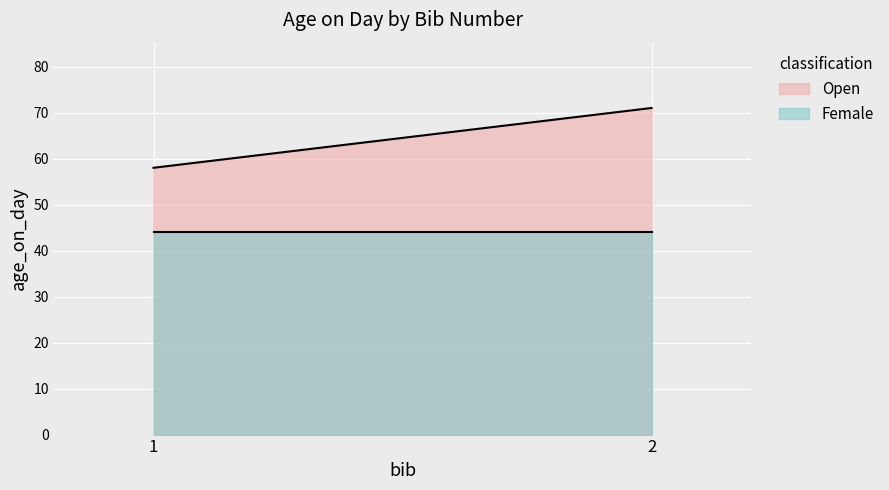

What is the sum of the Female values at 2 and 1?

88